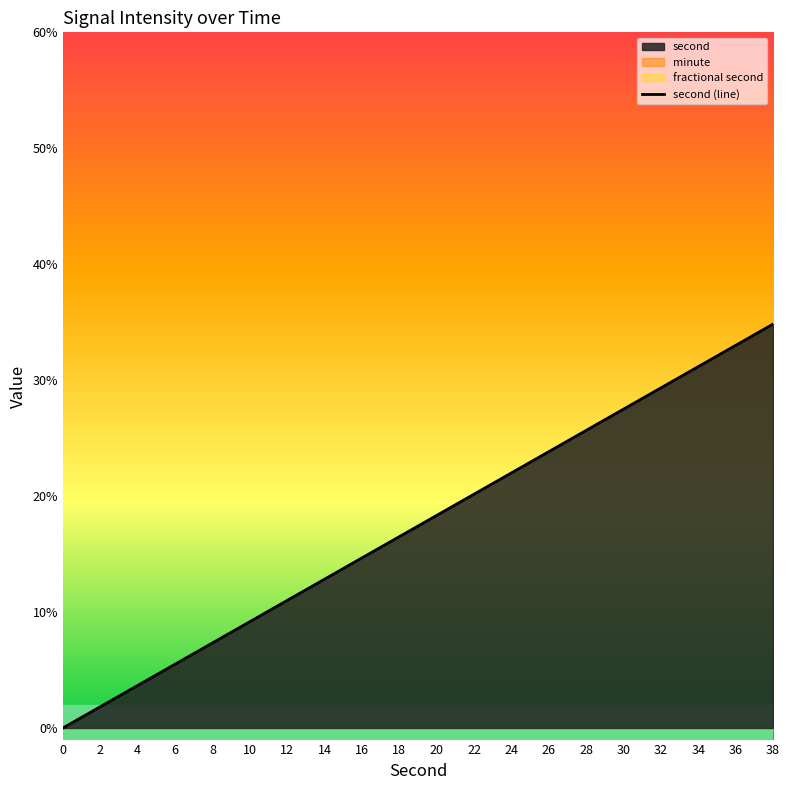

The chart shows a value of 29.0 at 24. True or false?

False